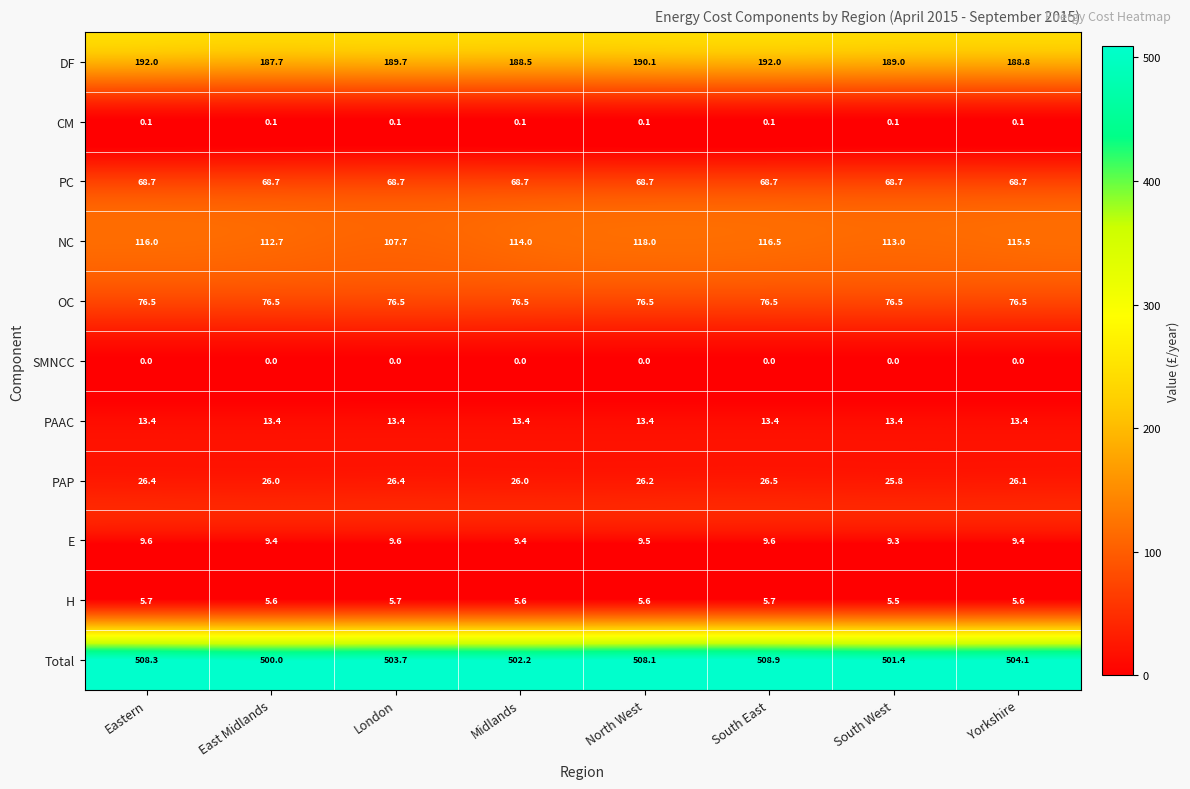

Which series changed the most between South East and South West?

Total